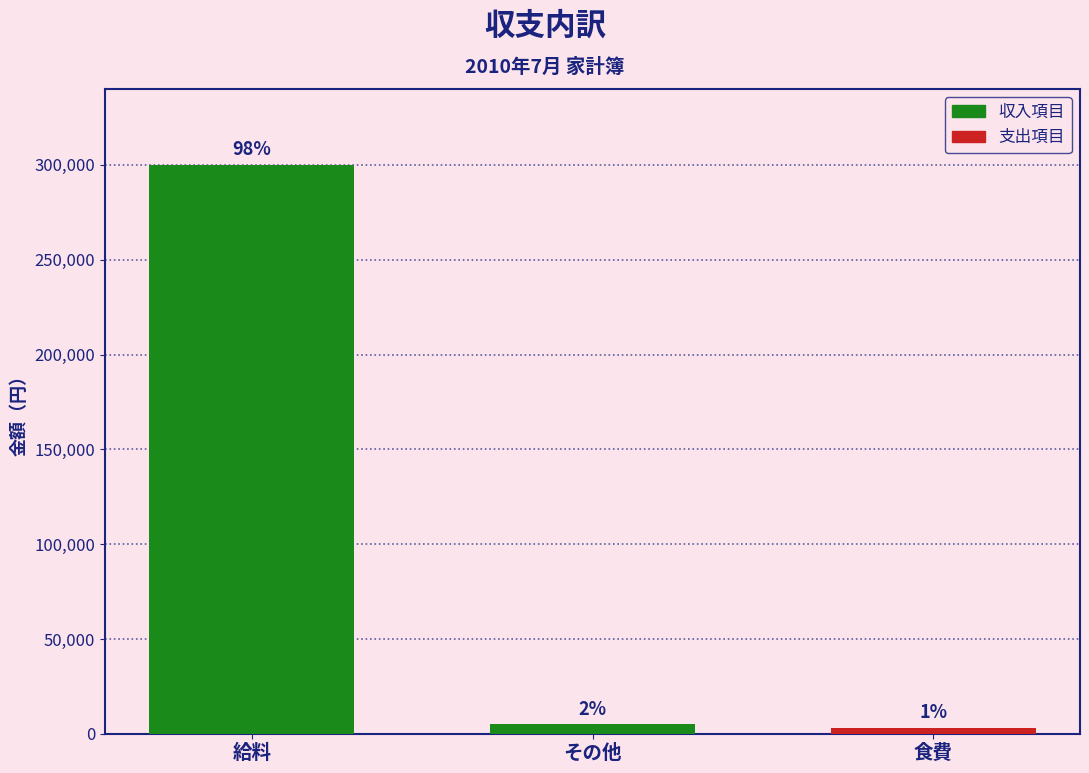

How many bars are there in total?

3